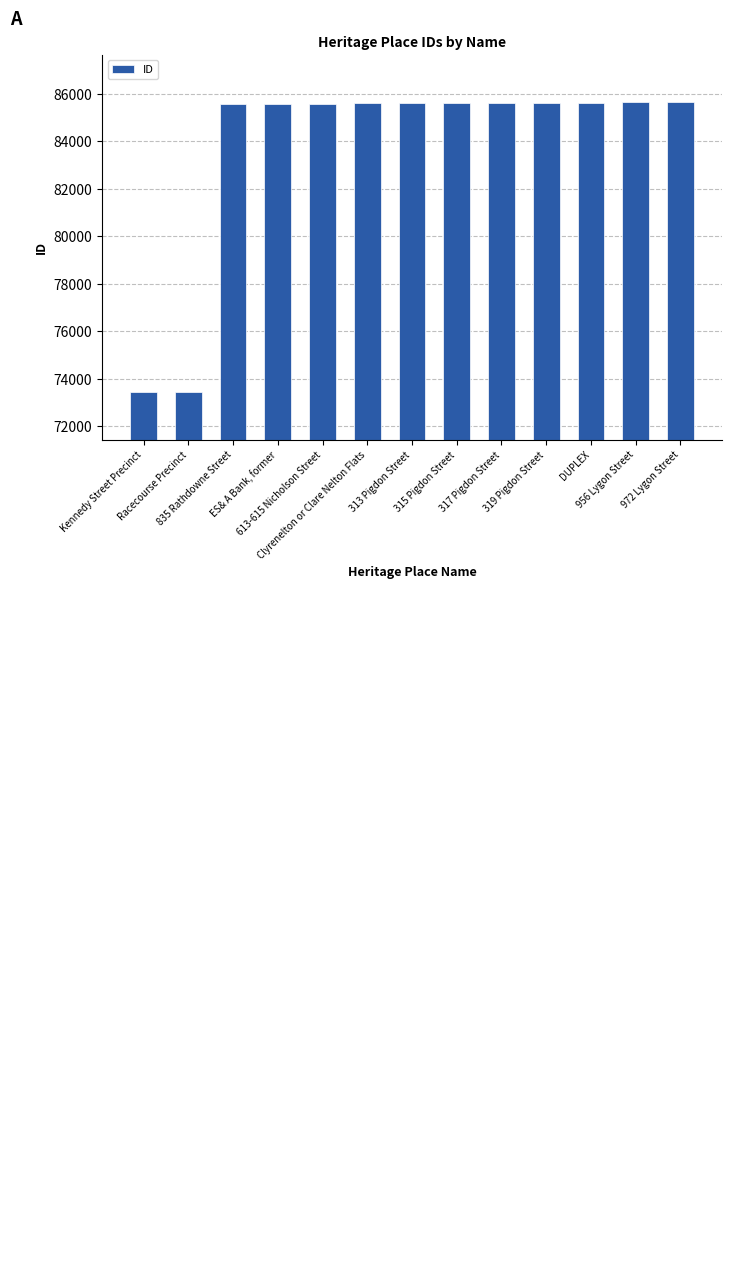

What is the label of the 1st bar from the left?

Kennedy Street Precinct